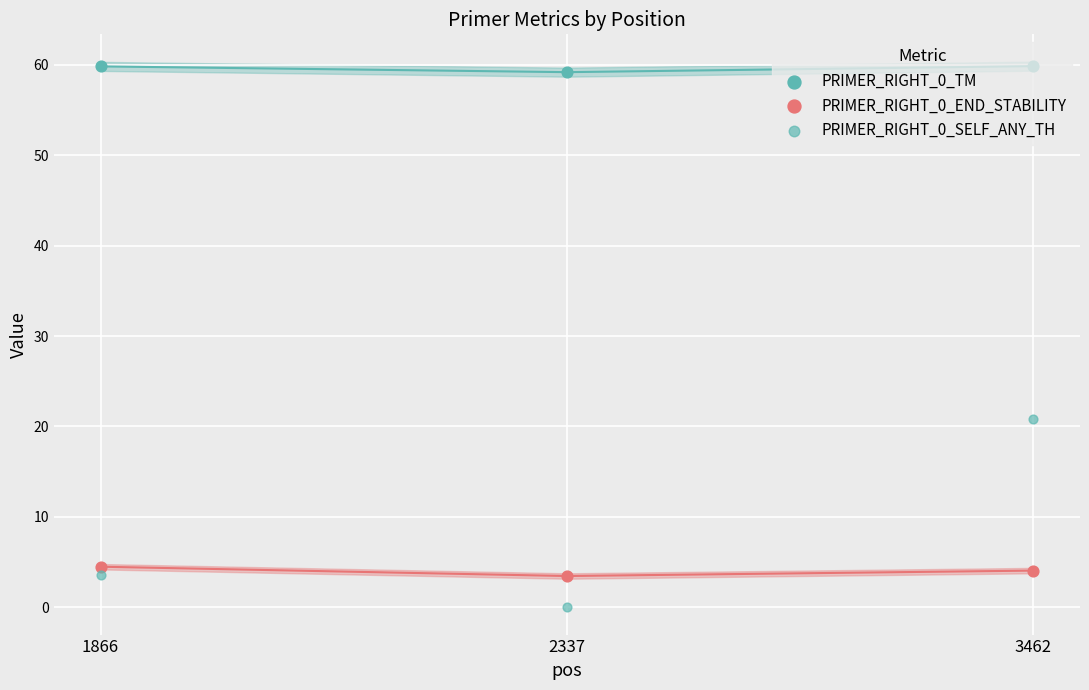

What is the total value across all series at 2337?

62.7